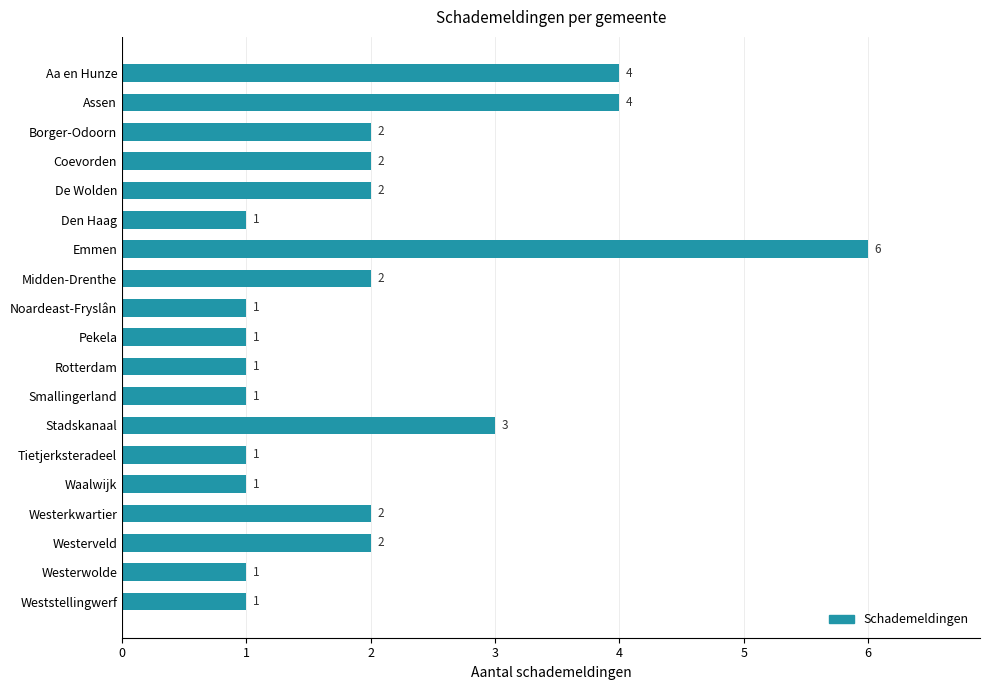

The chart shows a value of 1 at Westerwolde. True or false?

True